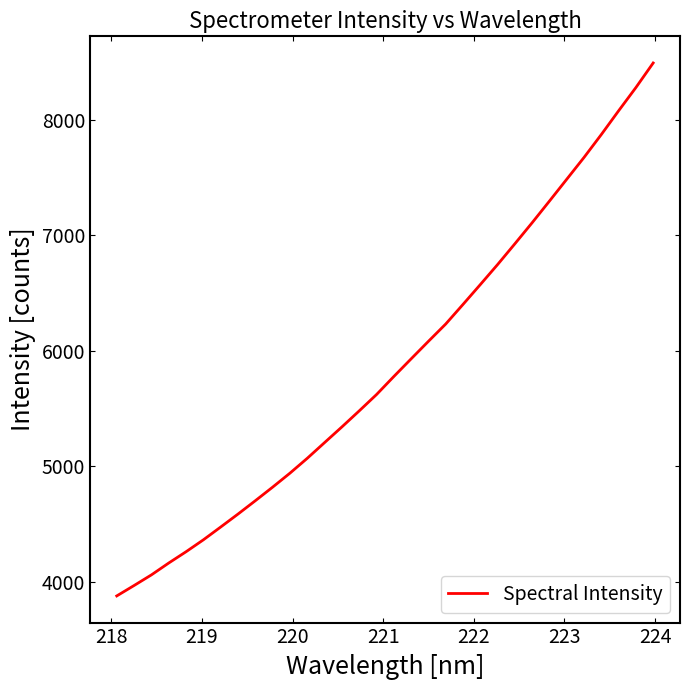

What is the greatest value displayed?

8493.9